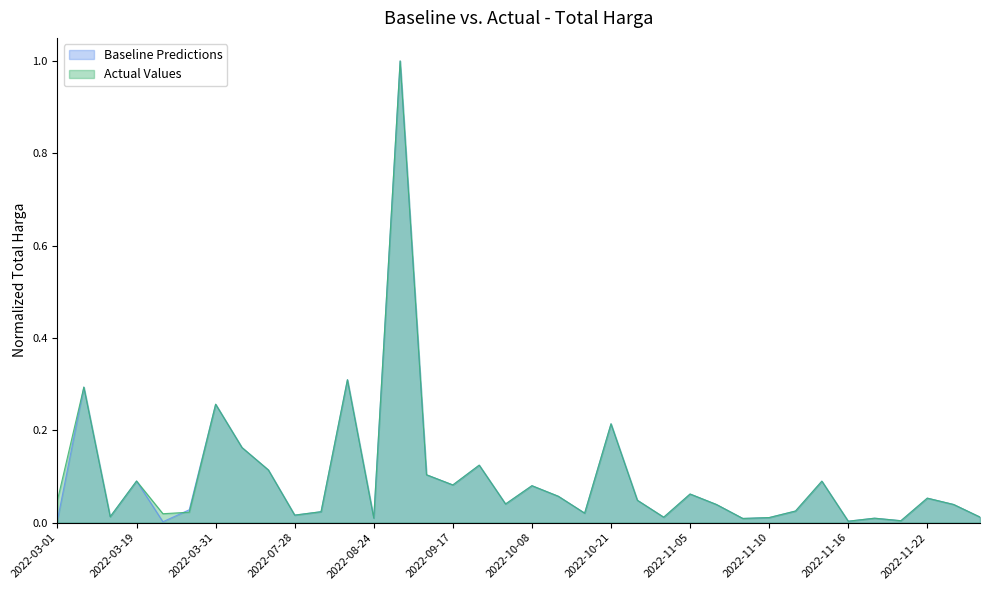

In Baseline Predictions, how many points are lower than both neighbors (excluding endpoints)?

11